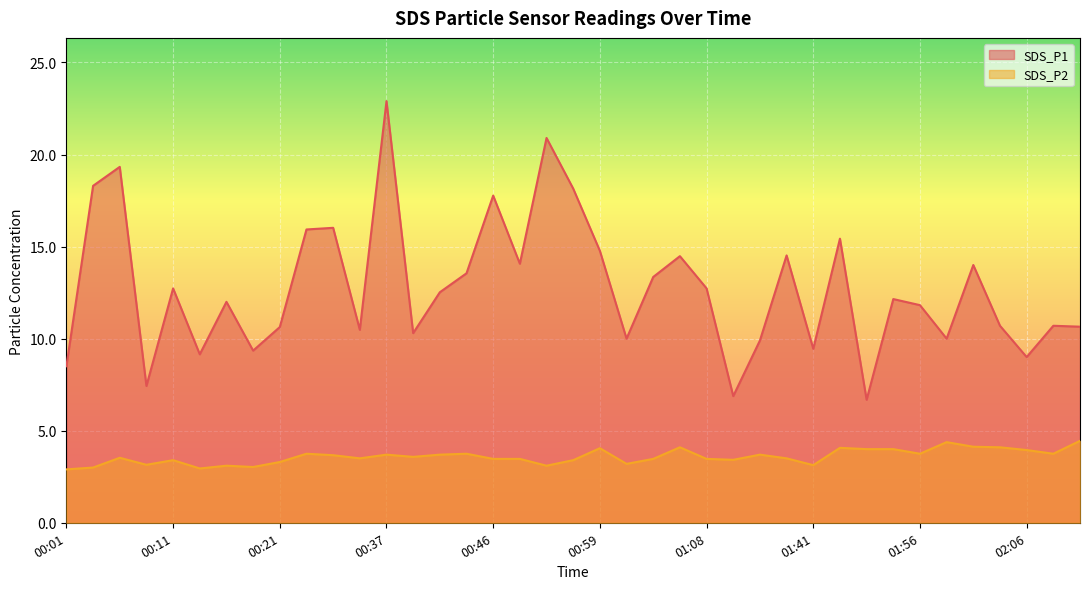

Reading left to right, list all the values displayed in this chart.

SDS_P1: 8.5	18.3	19.3	7.4	12.7	9.2	12.0	9.3	10.6	15.9	16.0	10.5	22.9	10.3	12.5	13.6	17.8	14.1	20.9	18.1	14.8	10.0	13.3	14.5	12.7	6.9	9.9	14.5	9.4	15.4	6.7	12.2	11.8	10.0	14.0	10.7	9.0	10.7	10.7
SDS_P2: 2.9	3.0	3.5	3.1	3.4	3.0	3.1	3.0	3.3	3.8	3.7	3.5	3.7	3.6	3.7	3.8	3.5	3.5	3.1	3.4	4.0	3.2	3.5	4.1	3.5	3.4	3.7	3.5	3.1	4.1	4.0	4.0	3.8	4.4	4.1	4.1	4.0	3.8	4.5